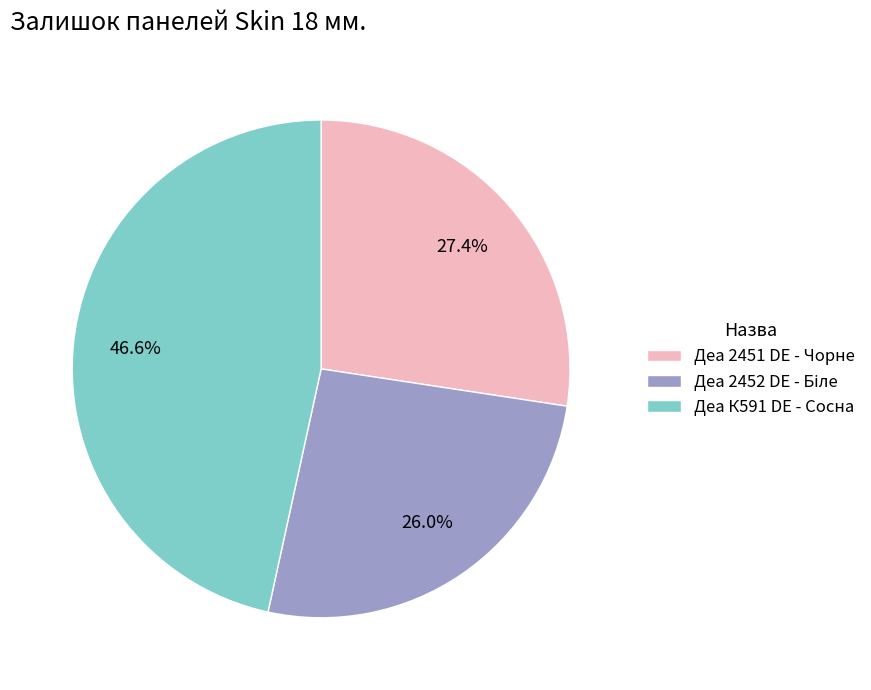

Is there a majority slice in this chart?

No